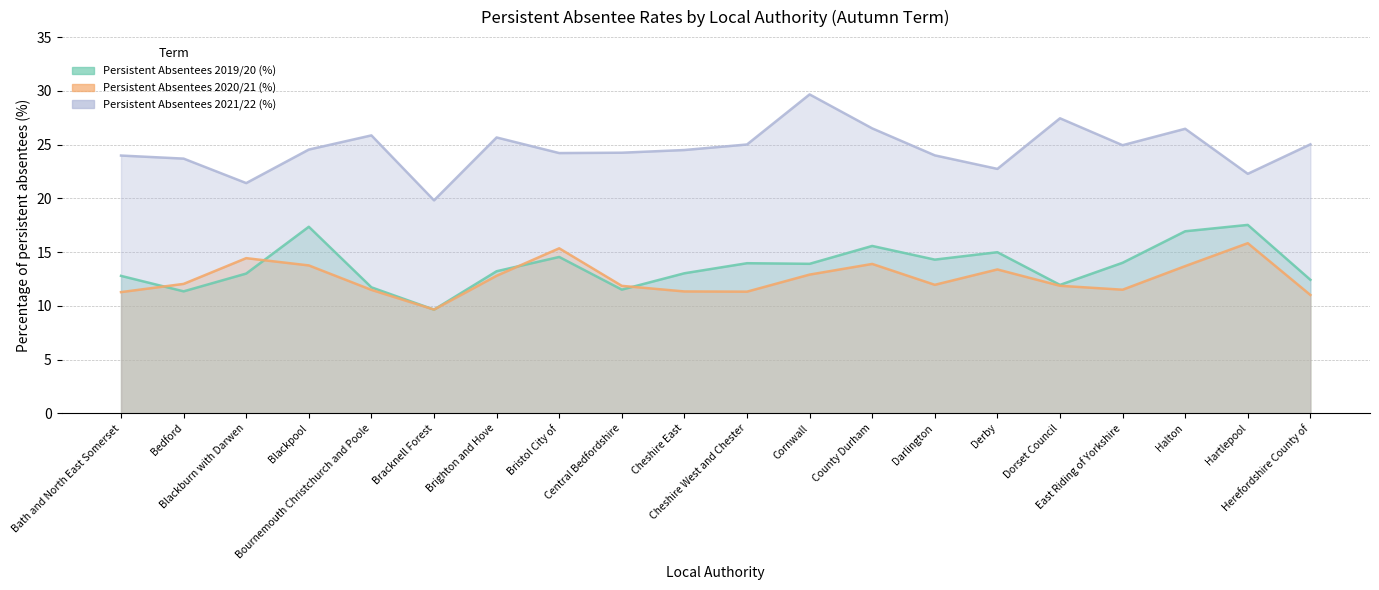

At which category is the sum across all series the highest?

Halton